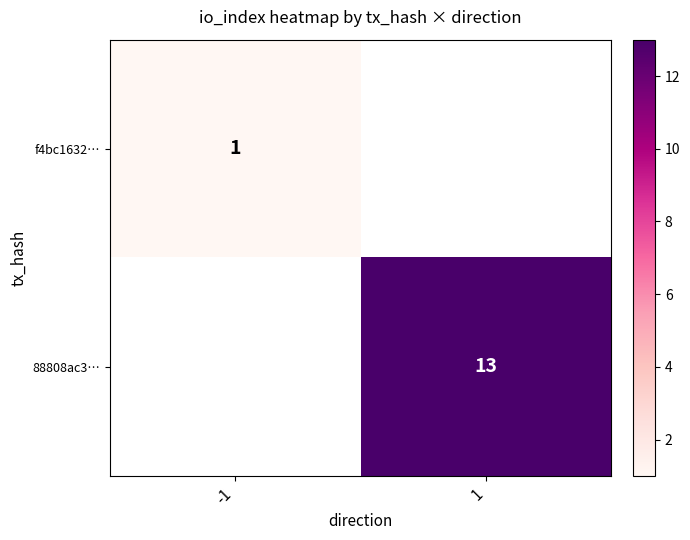

The value of f4bc1632… at -1 is 1. True or false?

True